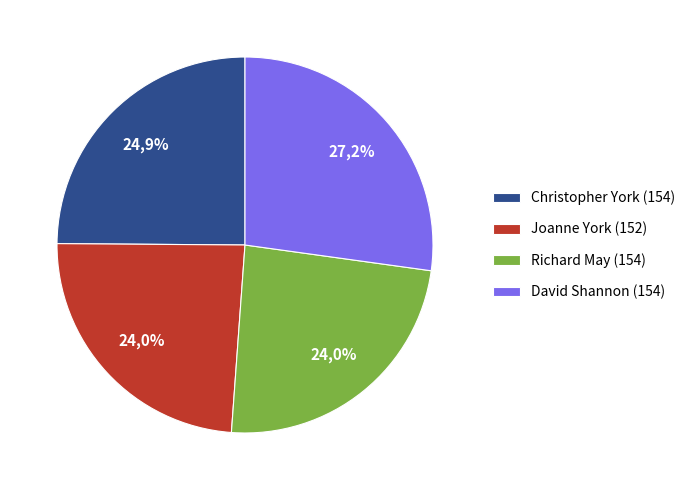

The Christopher York (154) slice represents 12% of the pie. True or false?

False